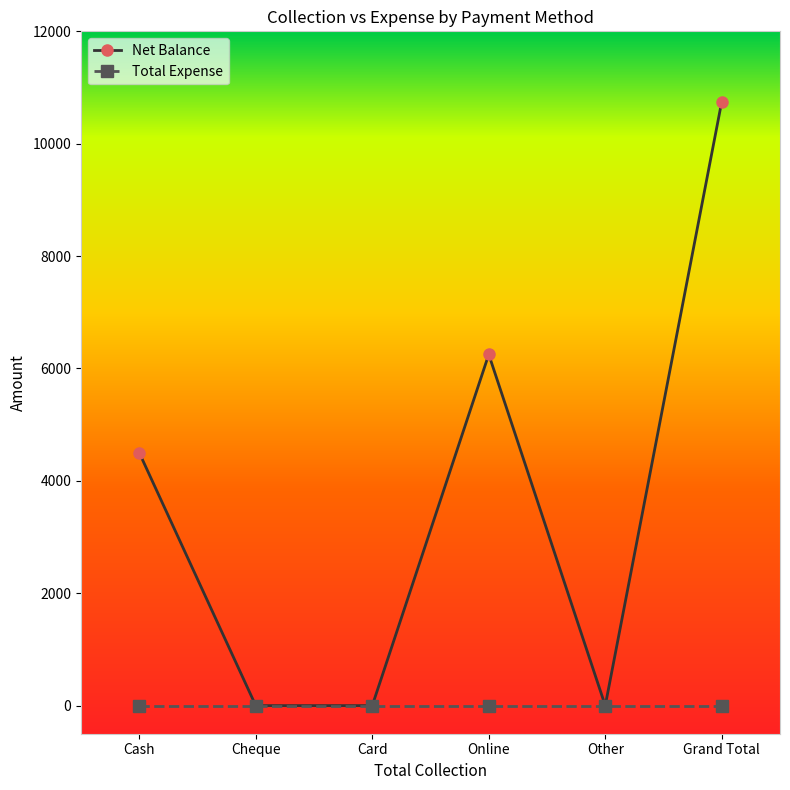

In Net Balance, how many points are higher than both neighbors (excluding endpoints)?

1